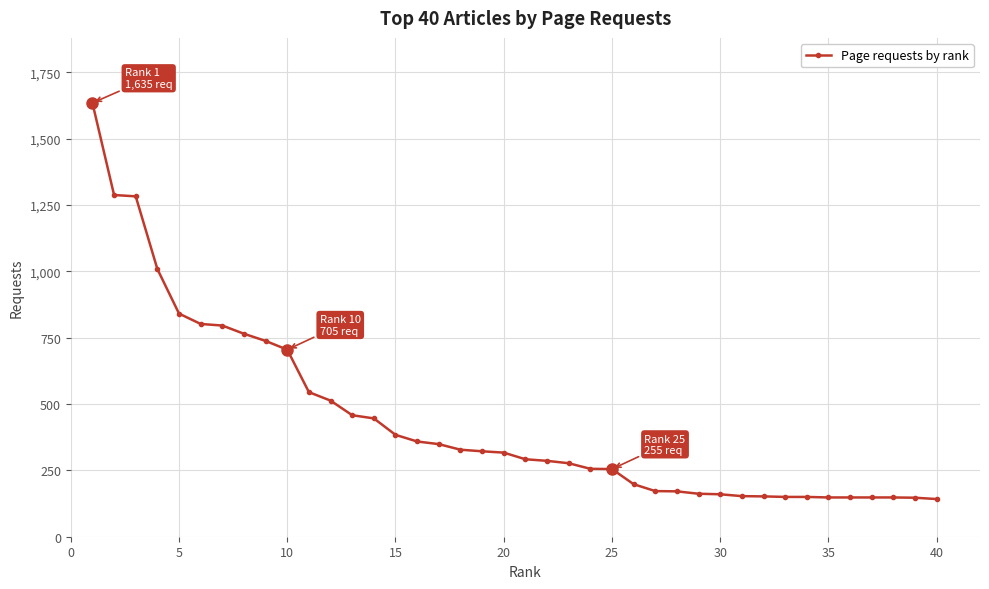

What is the difference between the maximum and minimum values?

1493